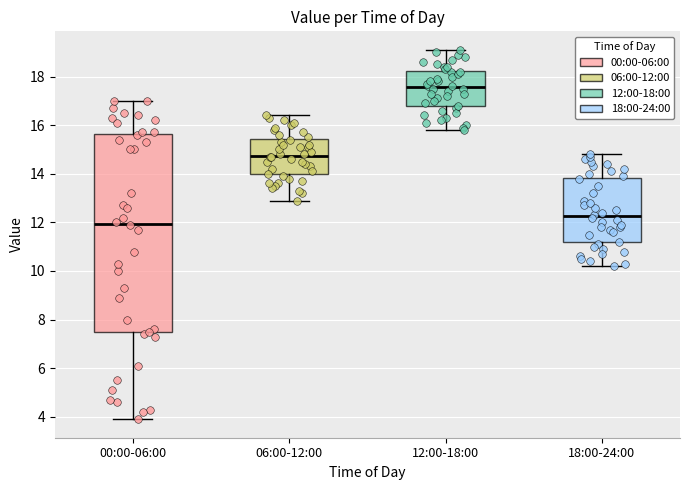

Reading left to right, read every box against the y-axis: the position of its median line, the range the box covers, and the ends of its whiskers. The values are not printed on the chart, so give them approximately, as read against the axis.

00:00-06:00: median 12.0, box 7.4 to 15.6, whiskers 4.0 to 17.0
06:00-12:00: median 14.8, box 14.0 to 15.4, whiskers 13.0 to 16.4
12:00-18:00: median 17.6, box 16.8 to 18.2, whiskers 15.8 to 19.2
18:00-24:00: median 12.2, box 11.2 to 13.8, whiskers 10.2 to 14.8